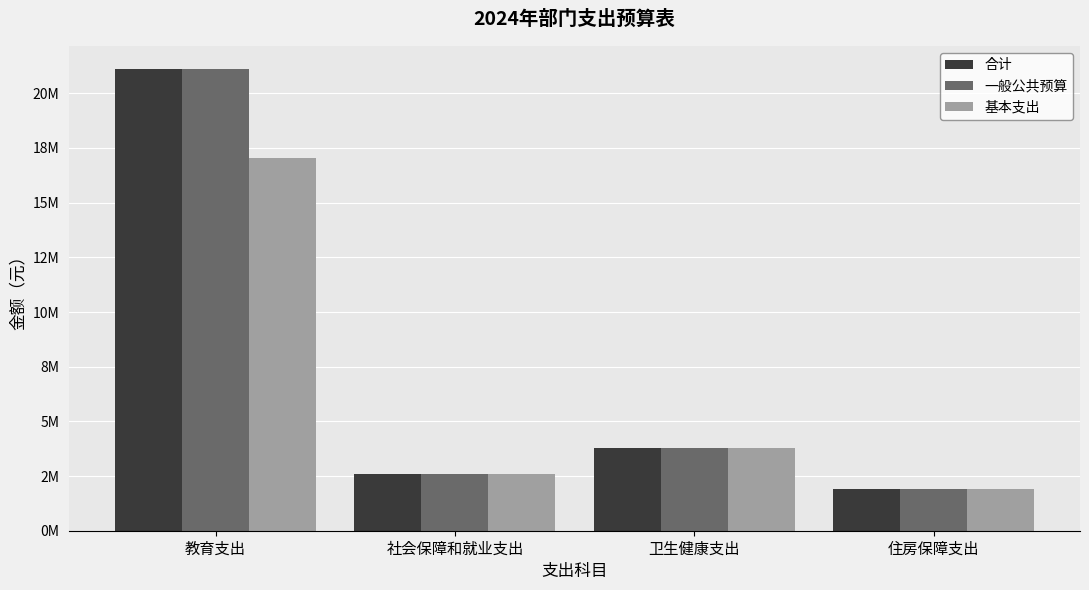

What position from the left is 教育支出?

1